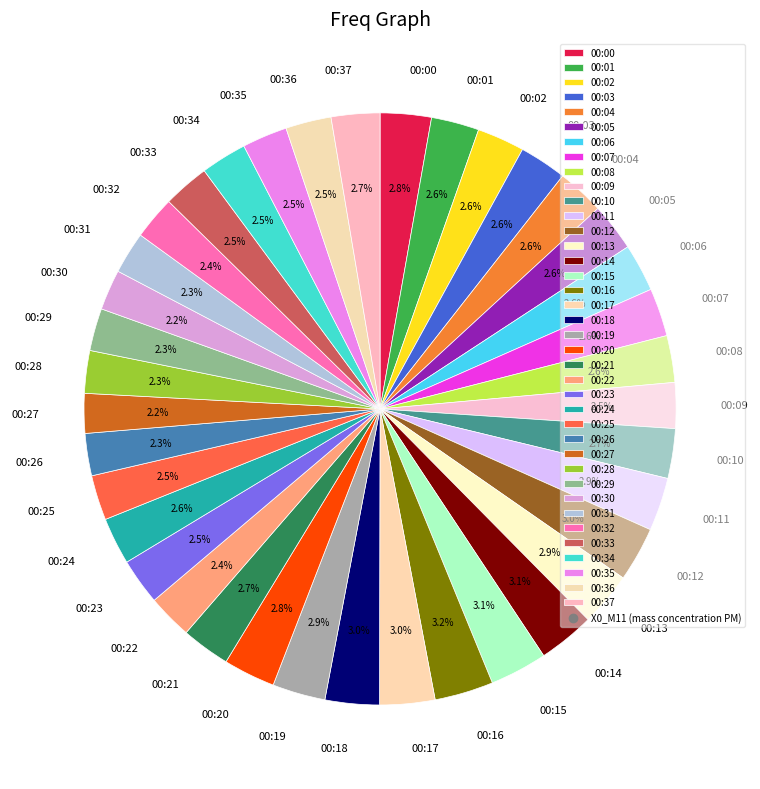

Does any single category account for the majority?

No